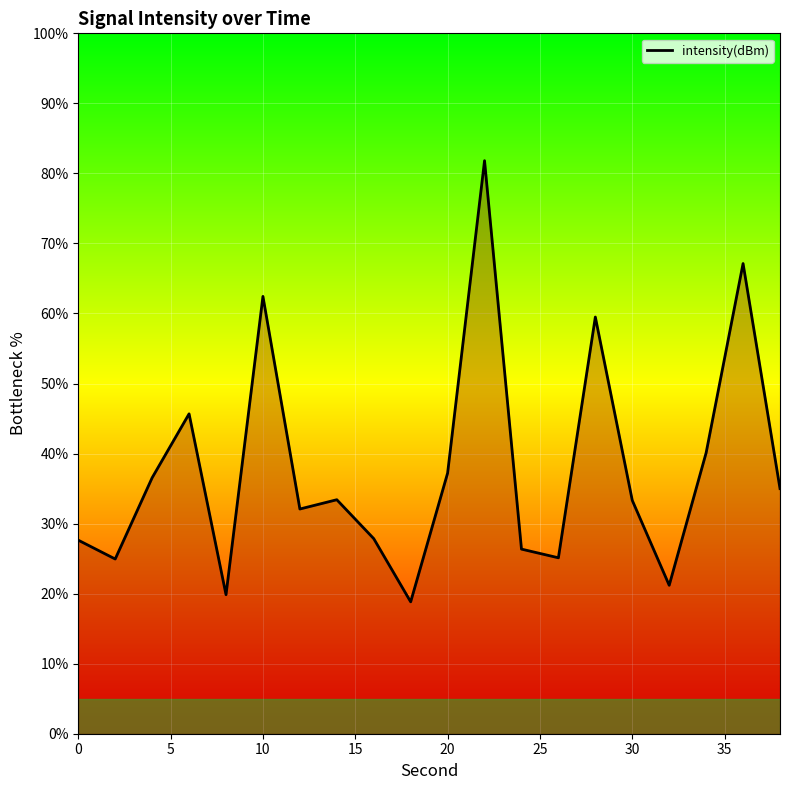

What is the maximum value shown in the chart?

81.8